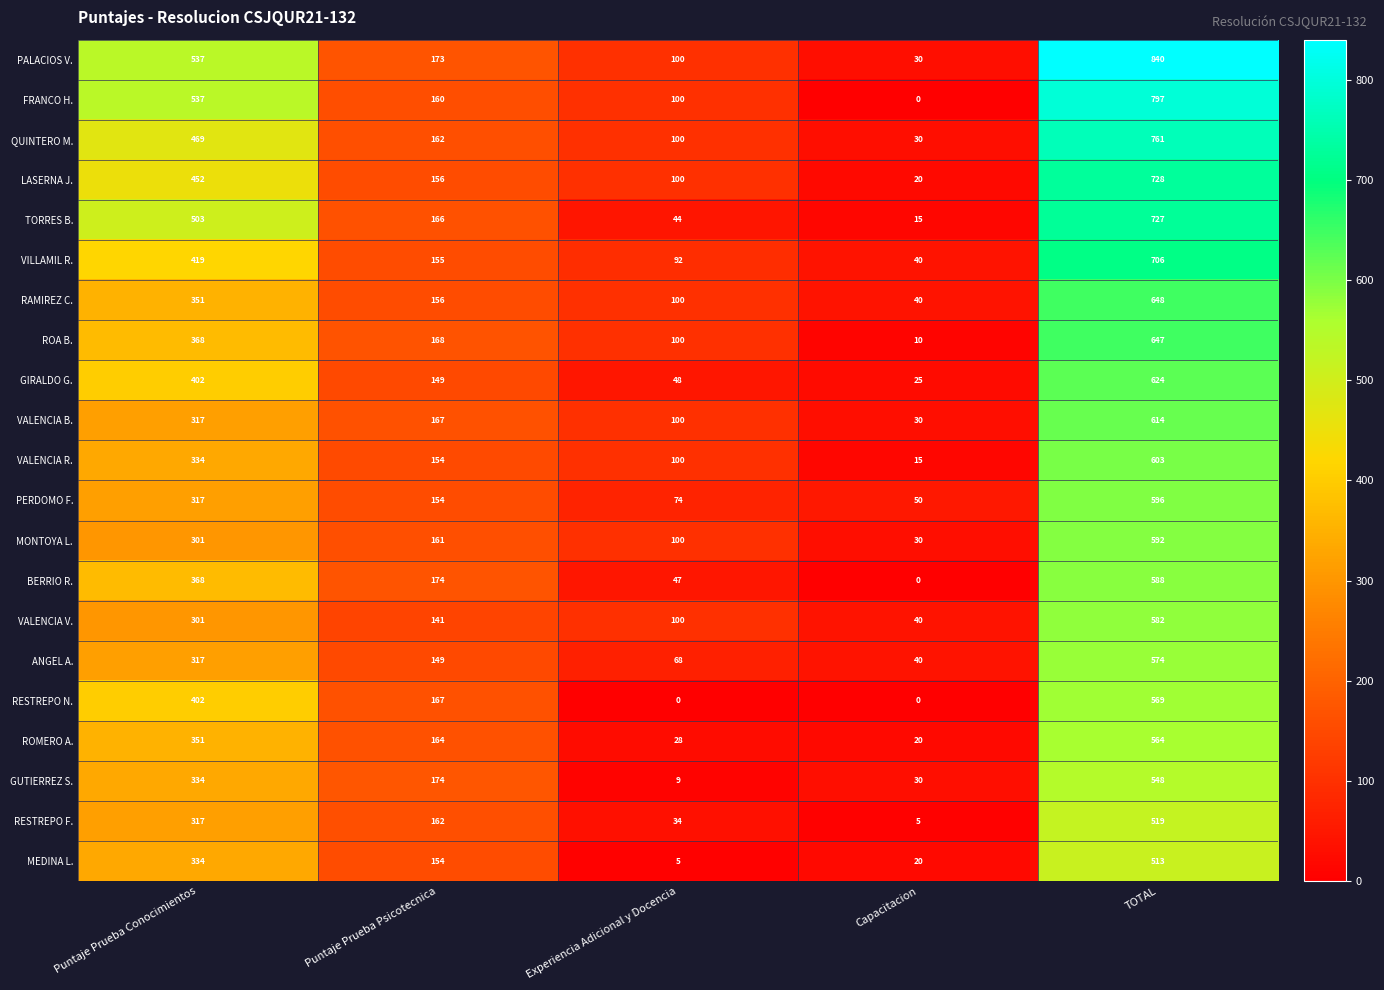

What is the difference between the highest and lowest values at Puntaje Prueba Conocimientos?

236